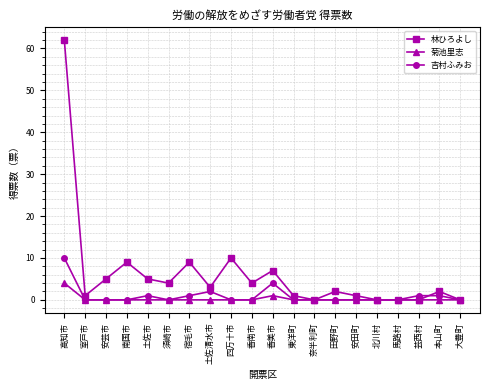

What are all the series names shown in the legend?

林ひろよし, 菊池里志, 吉村ふみお